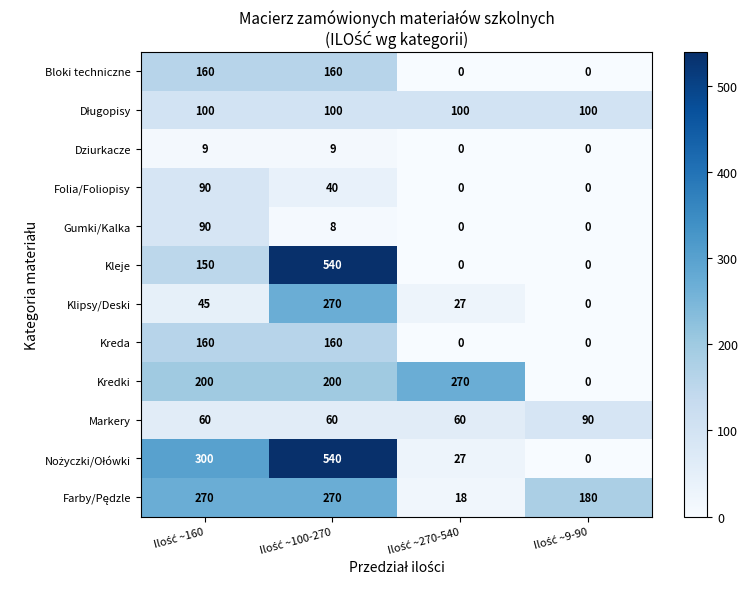

What is the difference between the maximum and minimum values in the Kredki series?

270